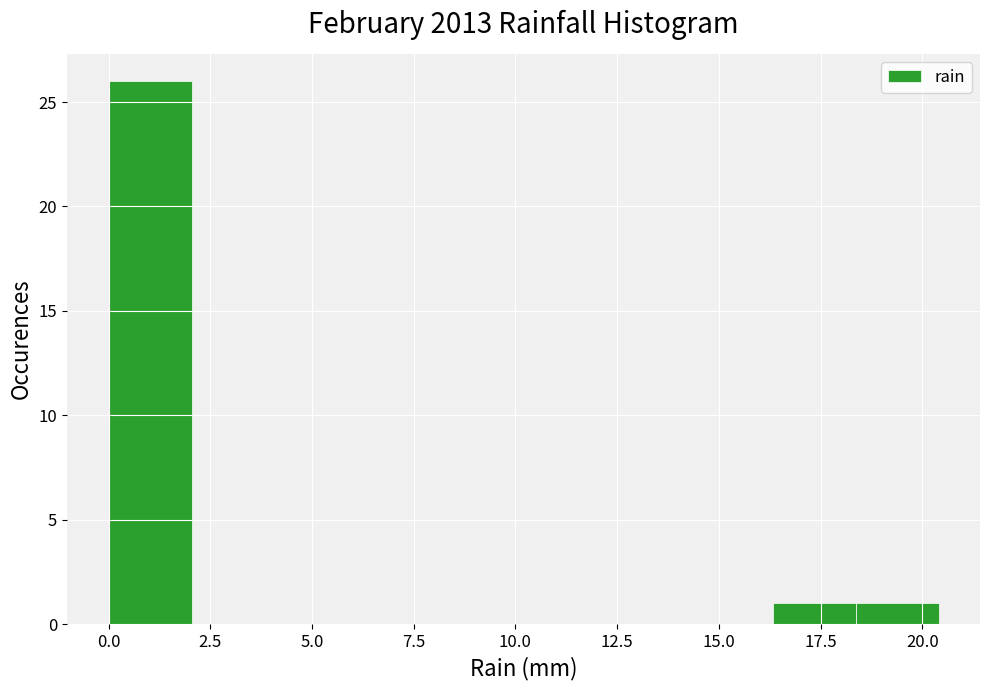

Reading left to right, list every bar in this chart as the range it spans on the x-axis followed by its height. Neither the bar edges nor the heights are printed on the chart, so give them approximately, as read against the axes.

0.0 to 2.0: 26
2.0 to 4.0: 0
4.0 to 6.0: 0
6.0 to 8.0: 0
8.0 to 10.0: 0
10.0 to 12.0: 0
12.0 to 14.5: 0
14.5 to 16.5: 0
16.5 to 18.5: 1
18.5 to 20.5: 1